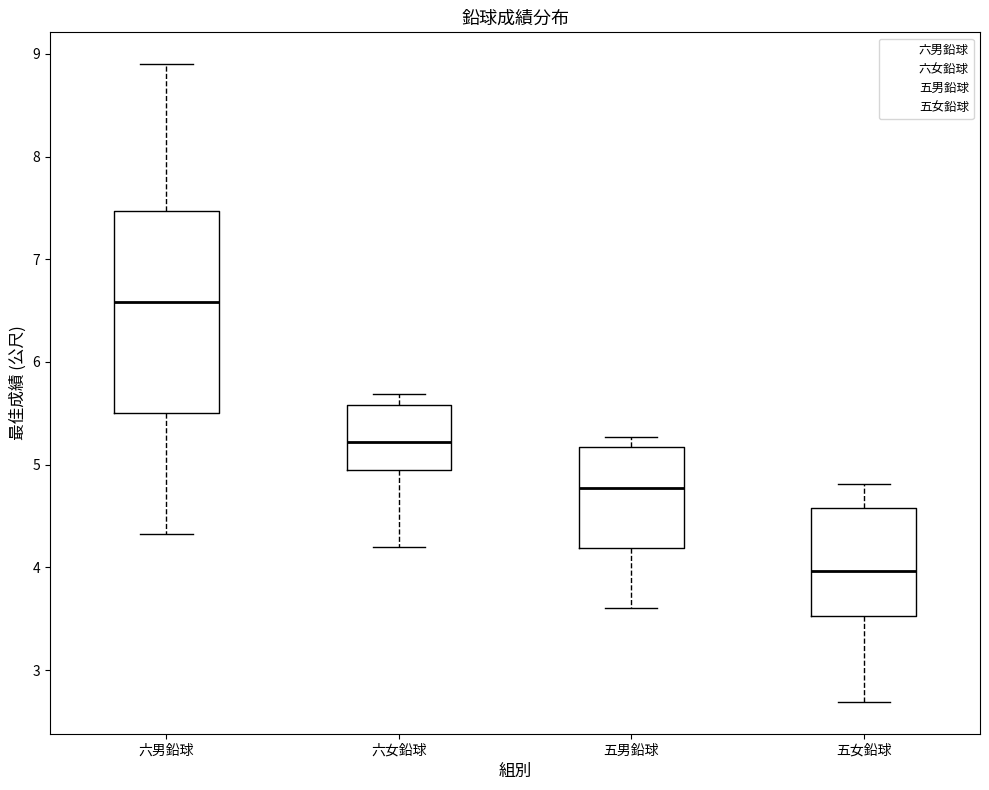

Reading left to right, transcribe this box plot: for each box, give where its median line is, the range the box spans, and where its two whiskers end, as read against the y-axis. The values are not printed on the chart, so give them approximately, as read against the axis.

六男鉛球: median 6.6, box 5.5 to 7.5, whiskers 4.3 to 8.9
六女鉛球: median 5.2, box 5.0 to 5.6, whiskers 4.2 to 5.7
五男鉛球: median 4.8, box 4.2 to 5.2, whiskers 3.6 to 5.3
五女鉛球: median 4.0, box 3.5 to 4.6, whiskers 2.7 to 4.8